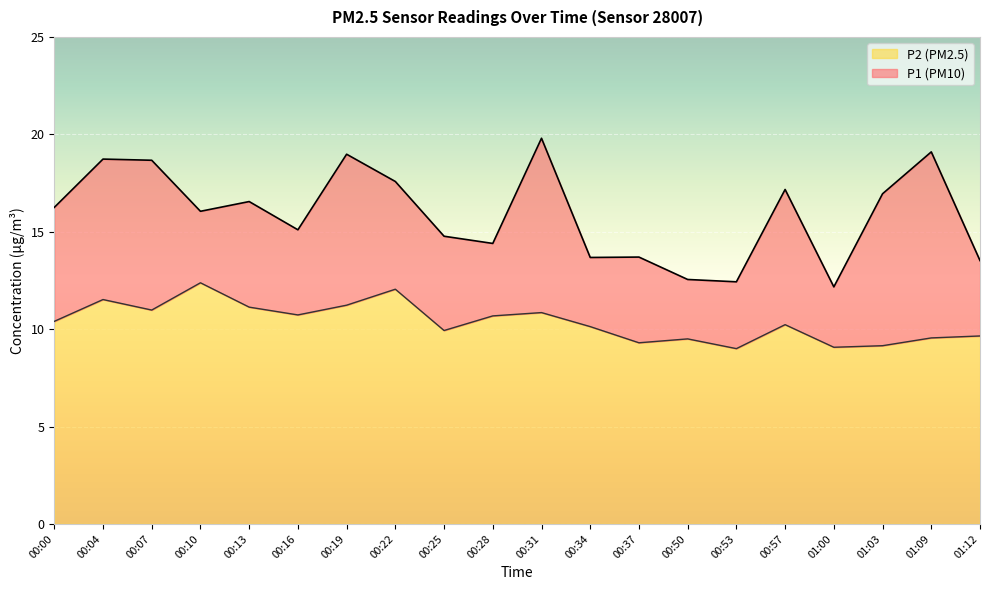

What is the label of the 11th point from the left?

00:31